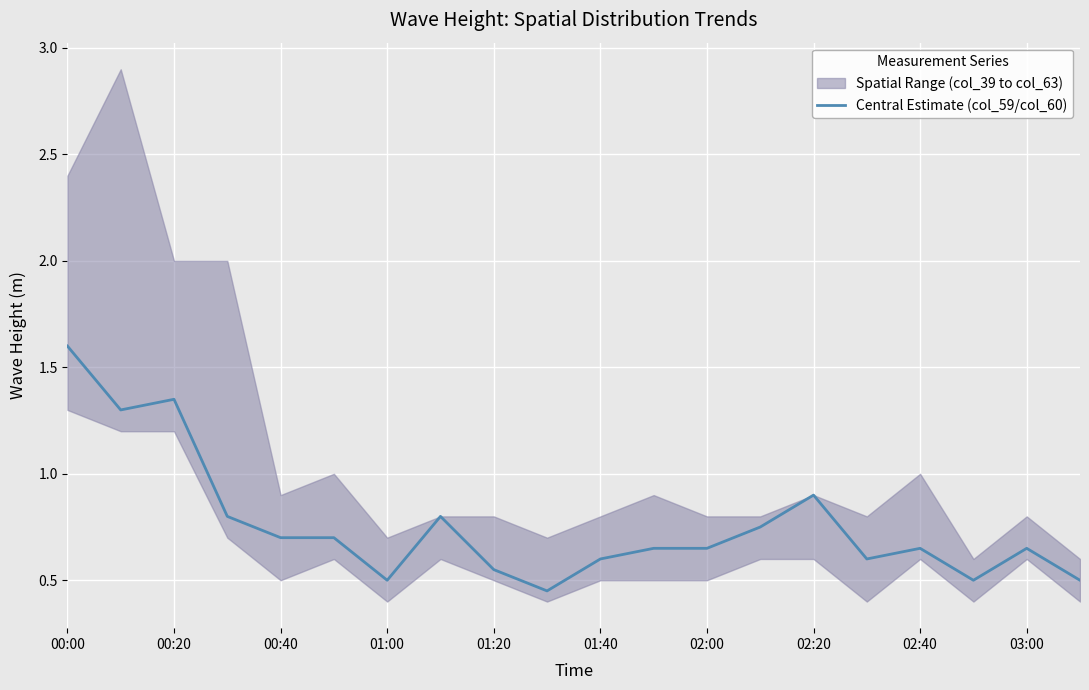

Where is Central Estimate (col_59/col_60) nearest to the value 1?

02:20